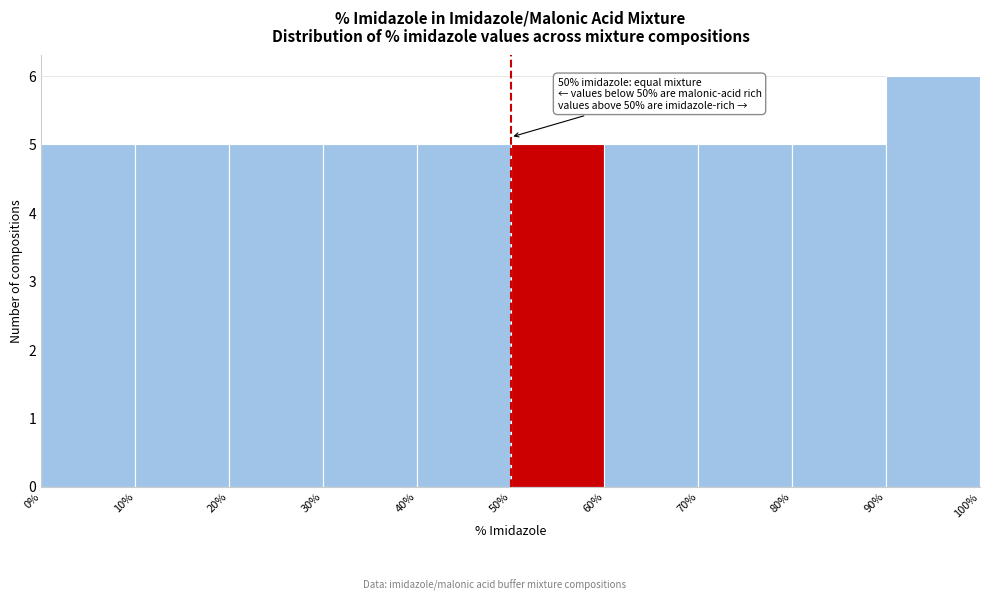

Which range on the x-axis has the tallest bar?

90% to 100%